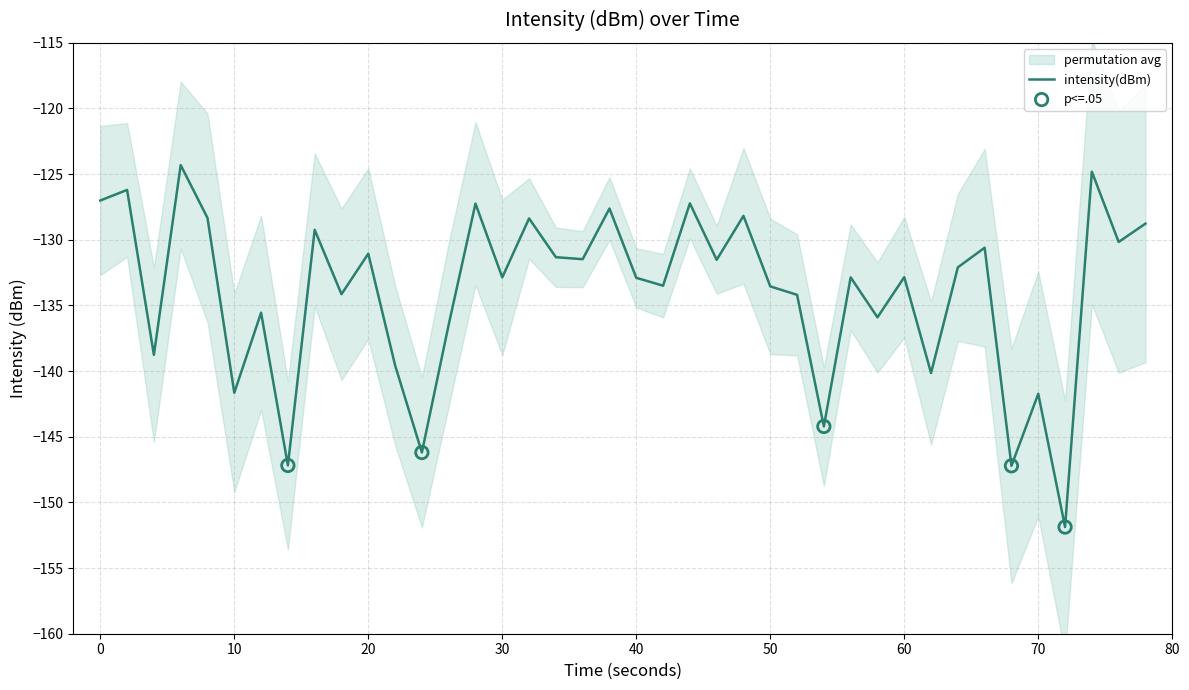

What is the lowest value of the intensity(dBm) series?

-151.9